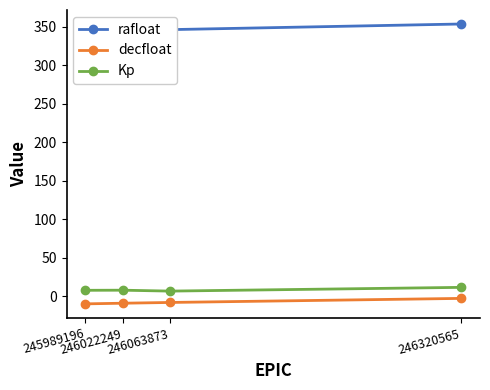

What is the difference between the highest and lowest values at 246063873?

354.4